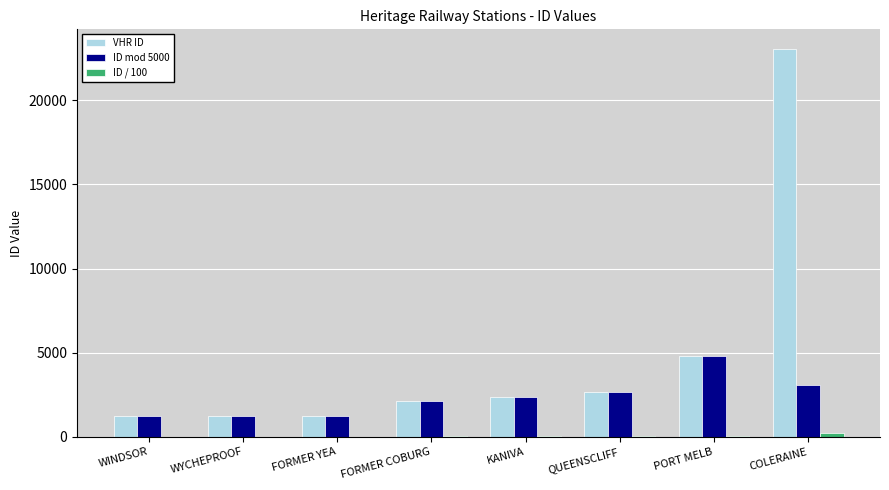

The ID mod 5000 series shows 3293 at FORMER COBURG. True or false?

False